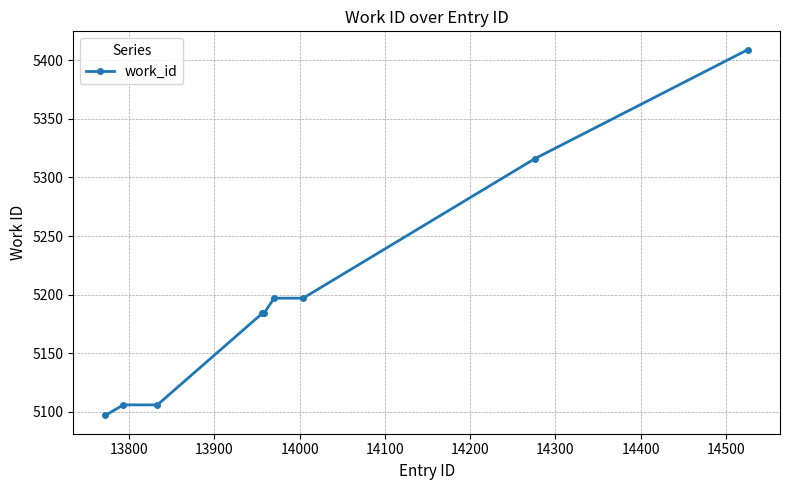

What is the difference between the maximum and second lowest values?

303